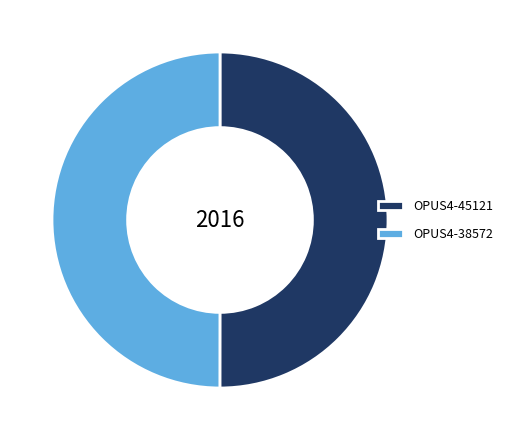

True or false: OPUS4-45121 accounts for 50% of the total.

True